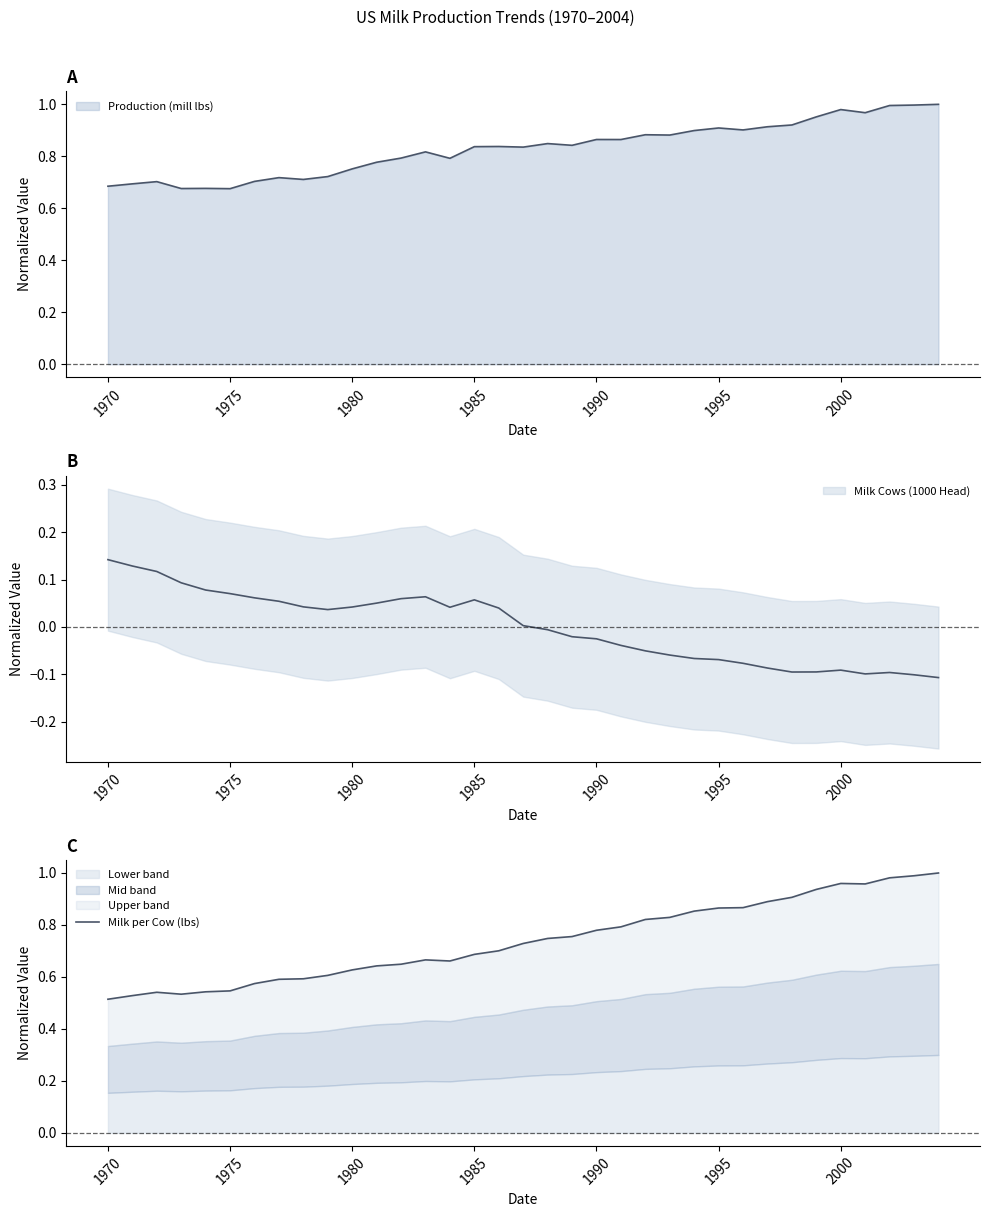

What is the value of the 13th point from the left?

0.6